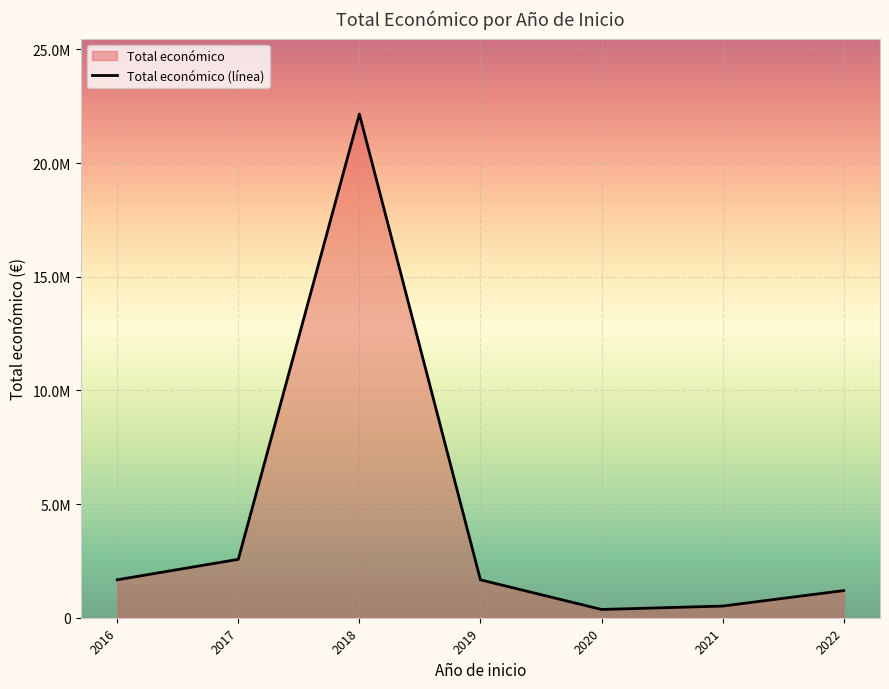

Does the chart display data point markers on the line(s)?

No